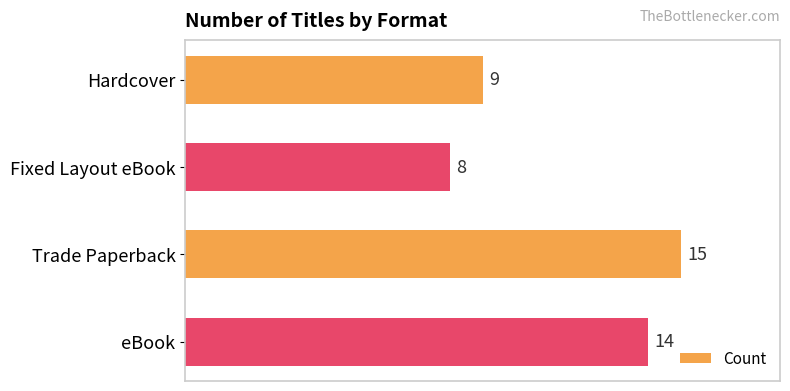

Which label corresponds to the largest value in the chart?

Trade Paperback